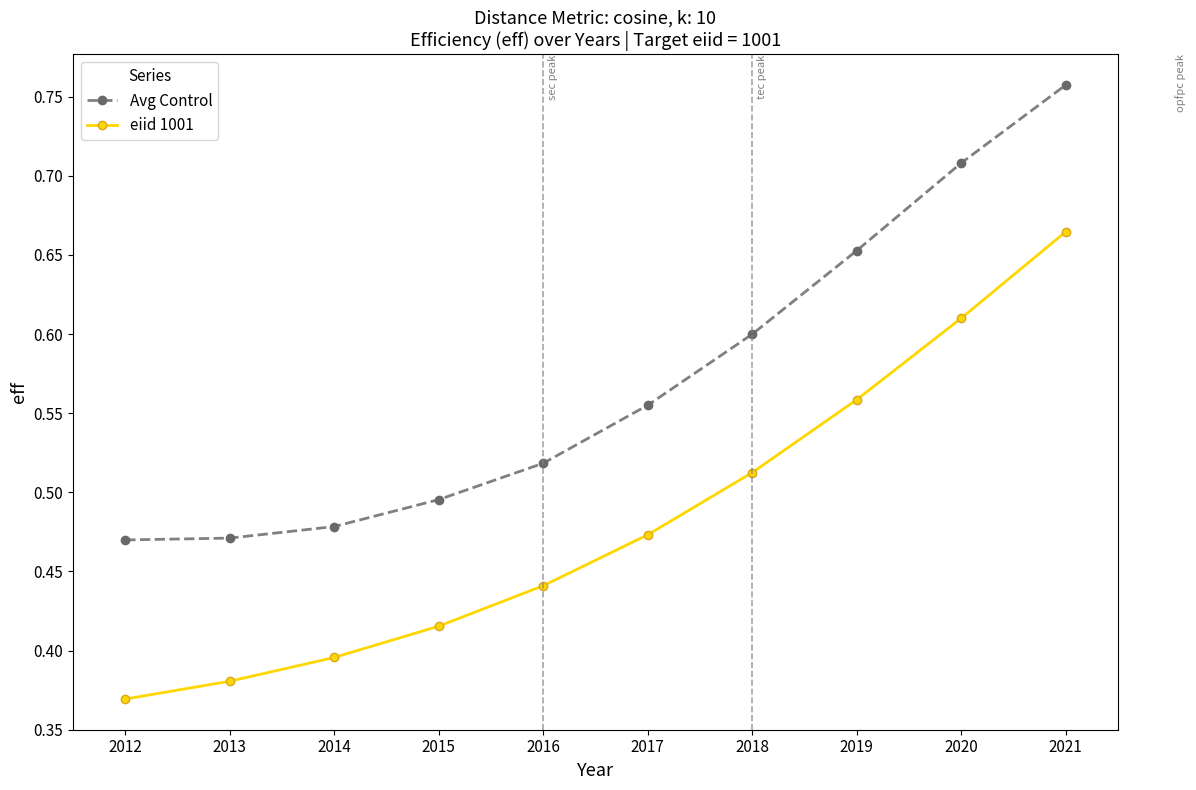

How many Avg Control values are between 0 and 1?

10